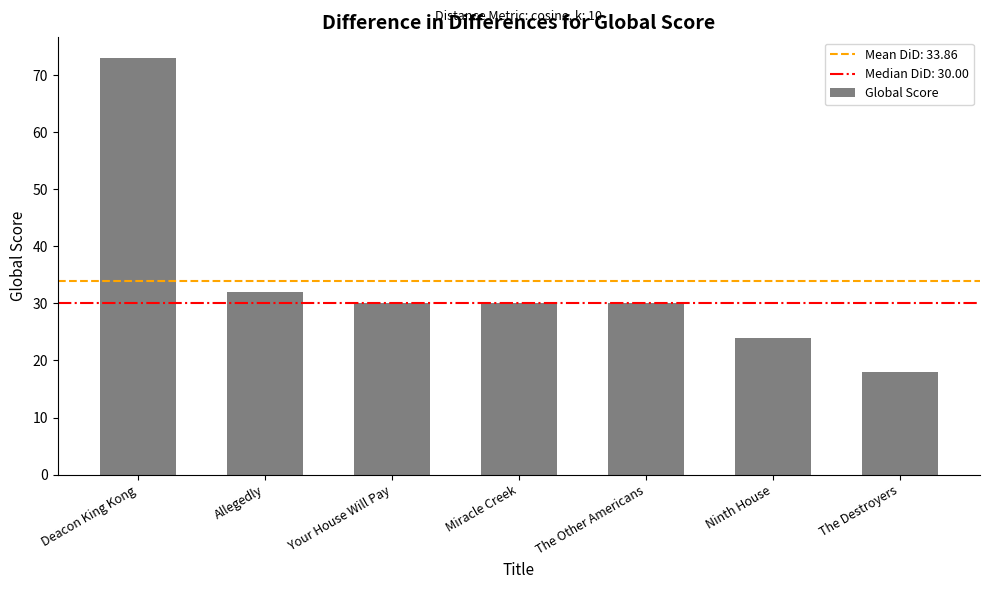

What is the change in value from Ninth House to The Destroyers?

-6